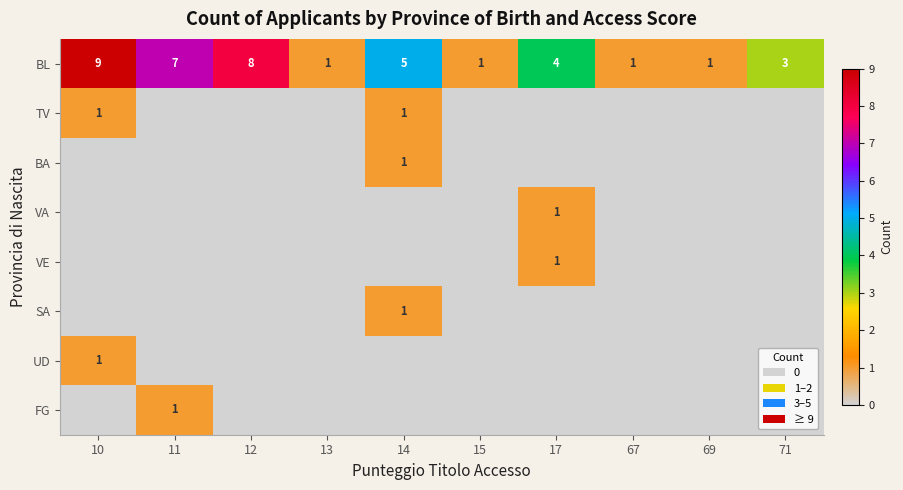

Which has a higher value, 11 or 12?

12